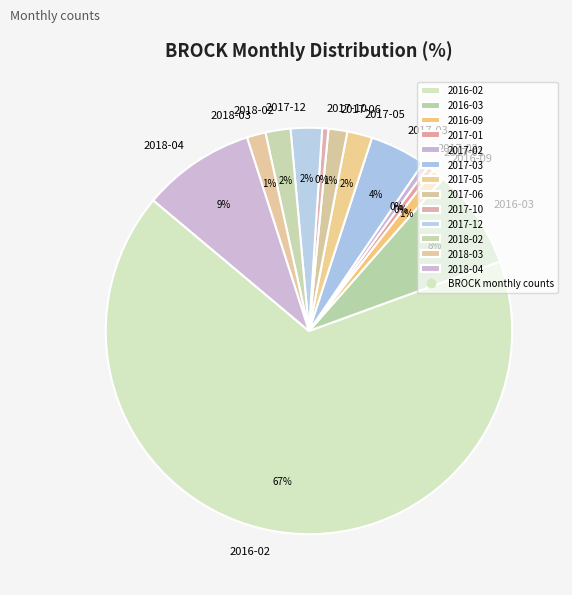

Do 2017-03 and 2016-09 together represent more than half of the pie?

No